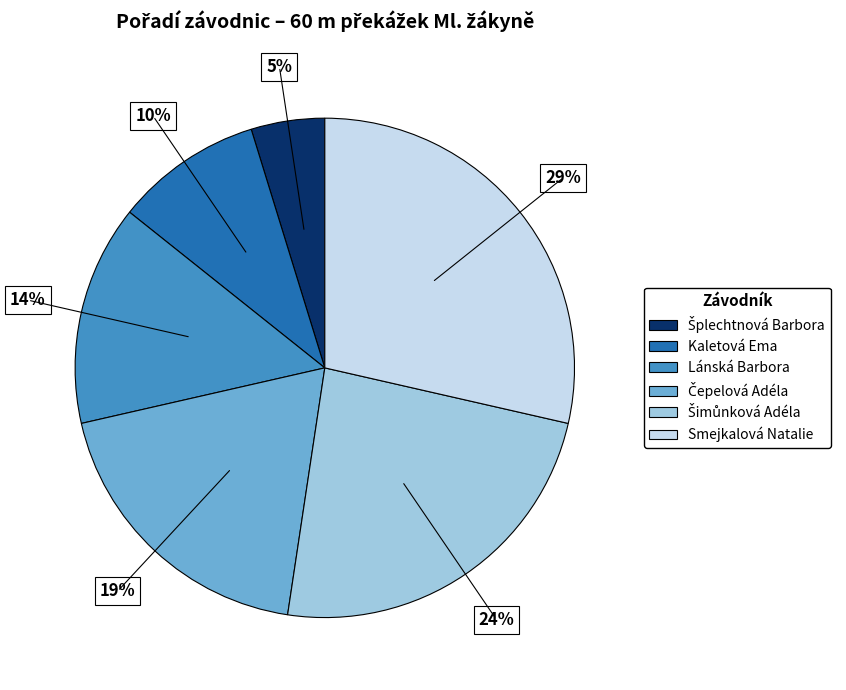

What percentage is the Smejkalová Natalie slice, to the nearest percent?

29%